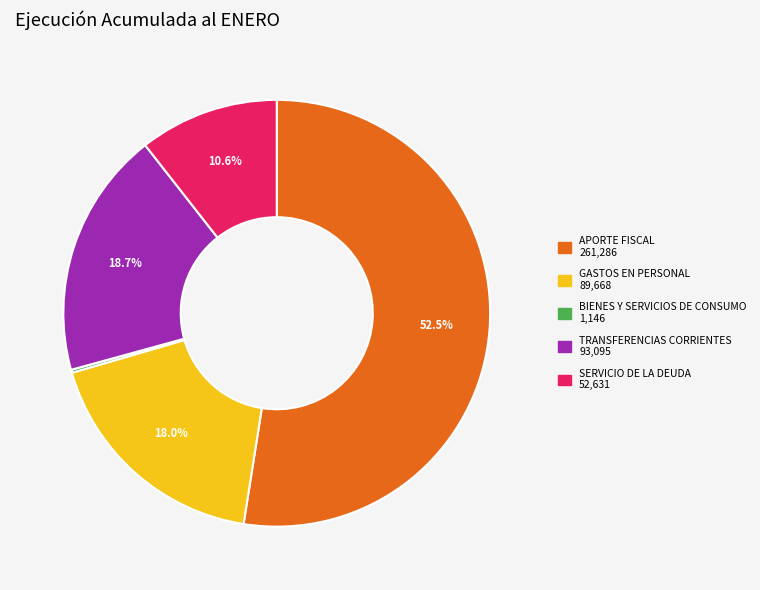

Which category has the biggest portion of the pie?

APORTE FISCAL